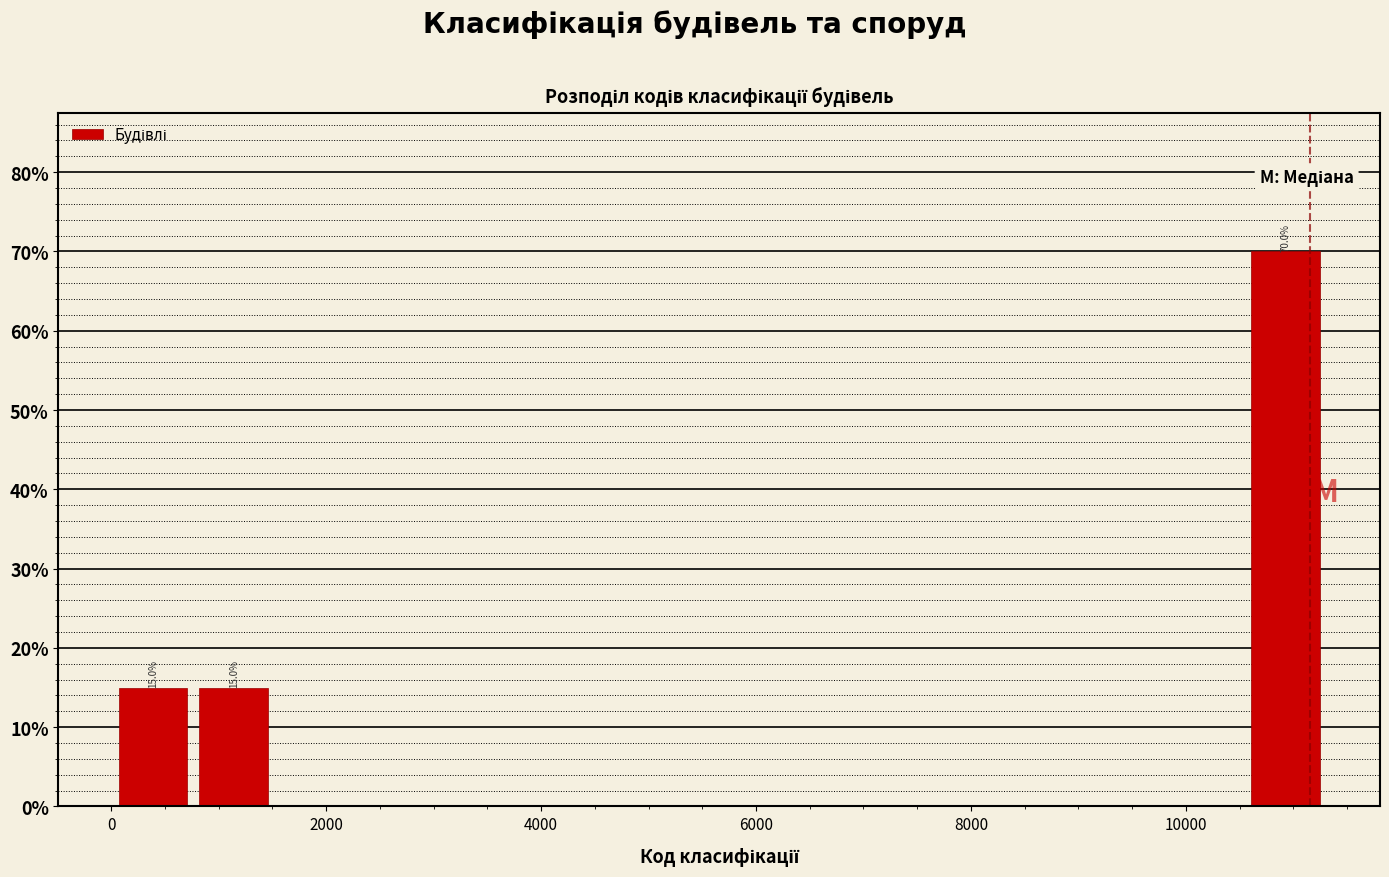

Around what value on the x-axis is the tallest bar? Give the approximate position of its centre, as read against the axis.

11000